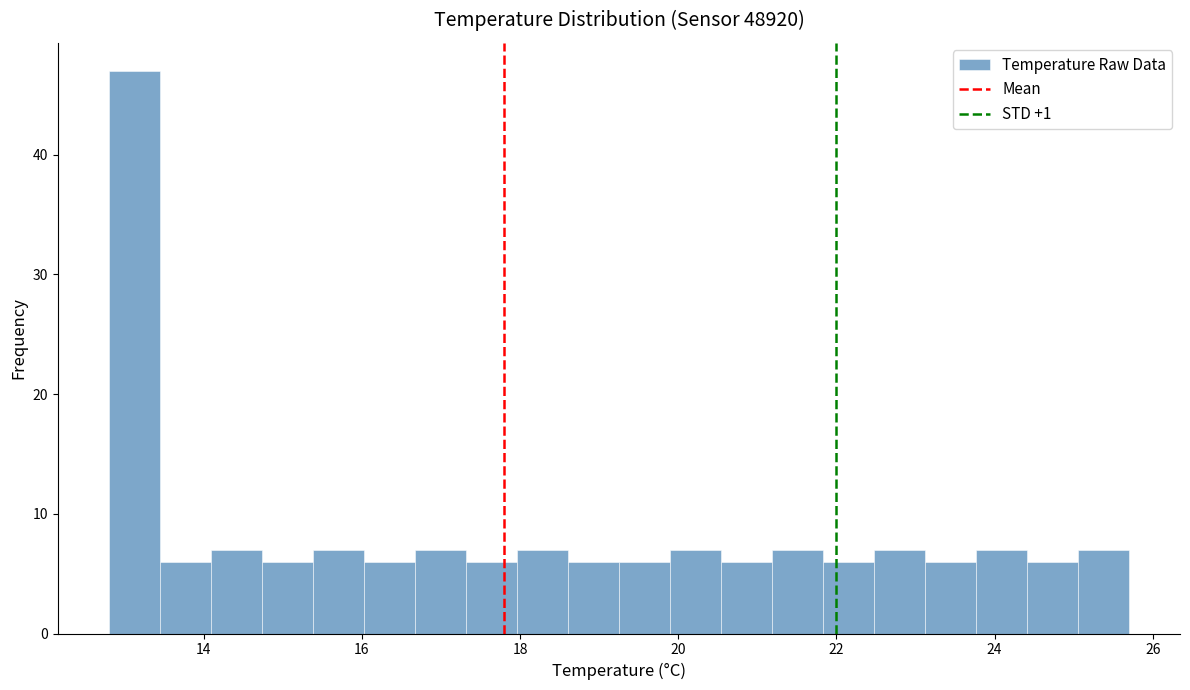

Around what value on the x-axis is the tallest bar? Give the approximate position of its centre, as read against the axis.

13.2